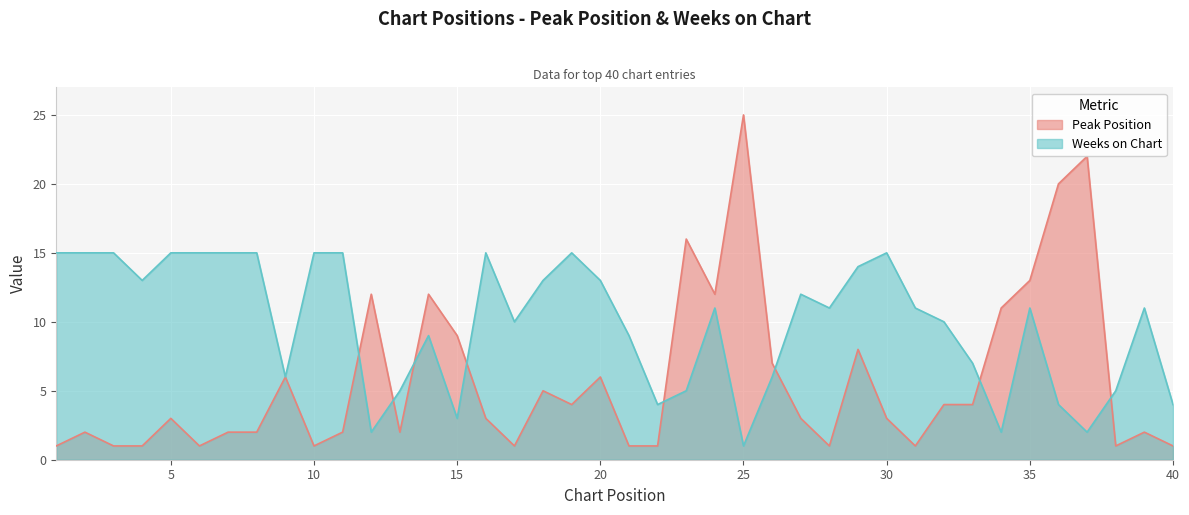

Which category has the lowest value in the Weeks on Chart series?

25